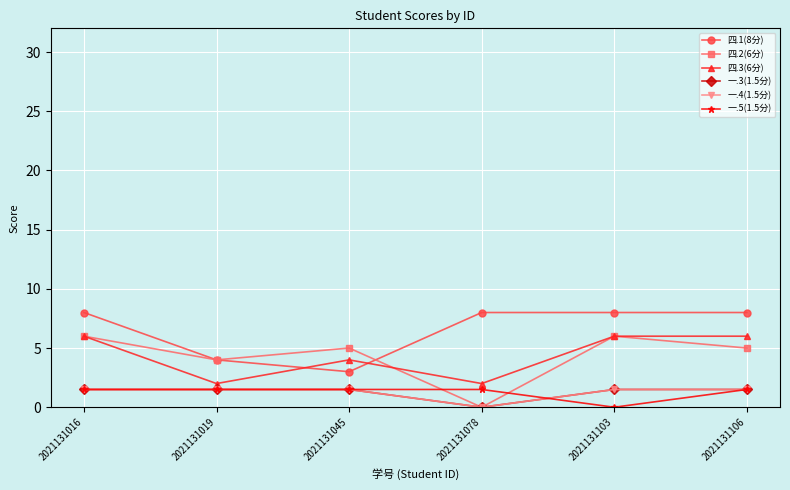

At how many categories does at least one series exceed 2?

6